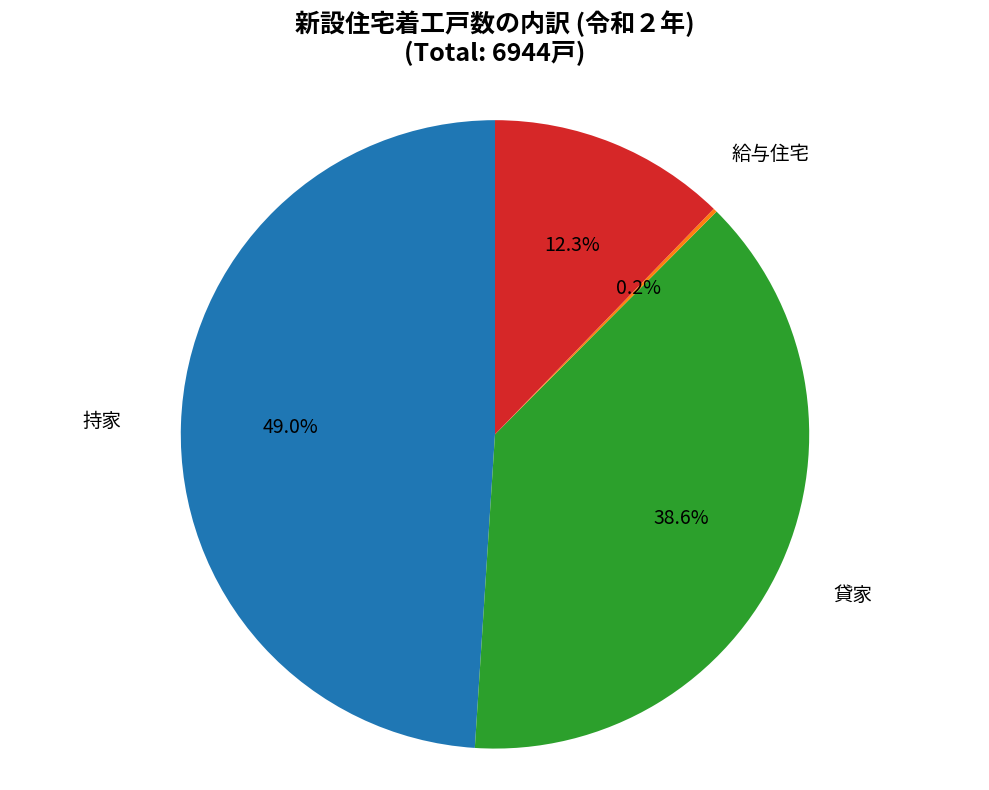

What percentage is NOT represented by 分譲住宅?

87.7%